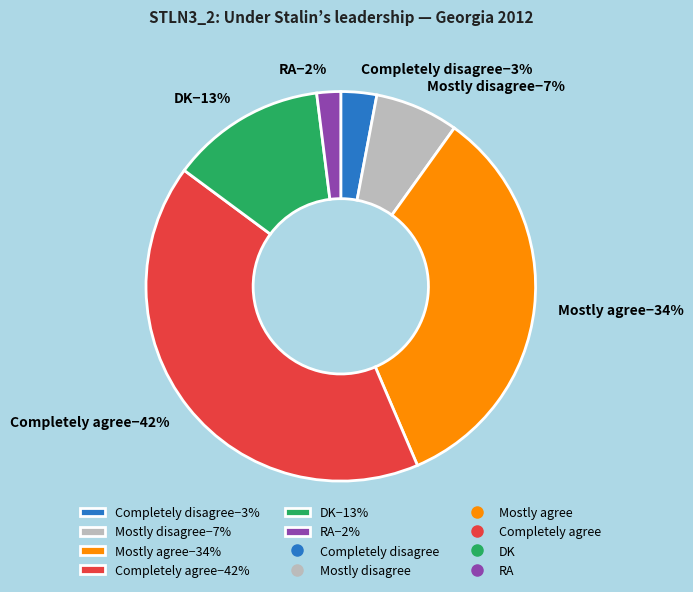

How many slices are in this pie chart?

6